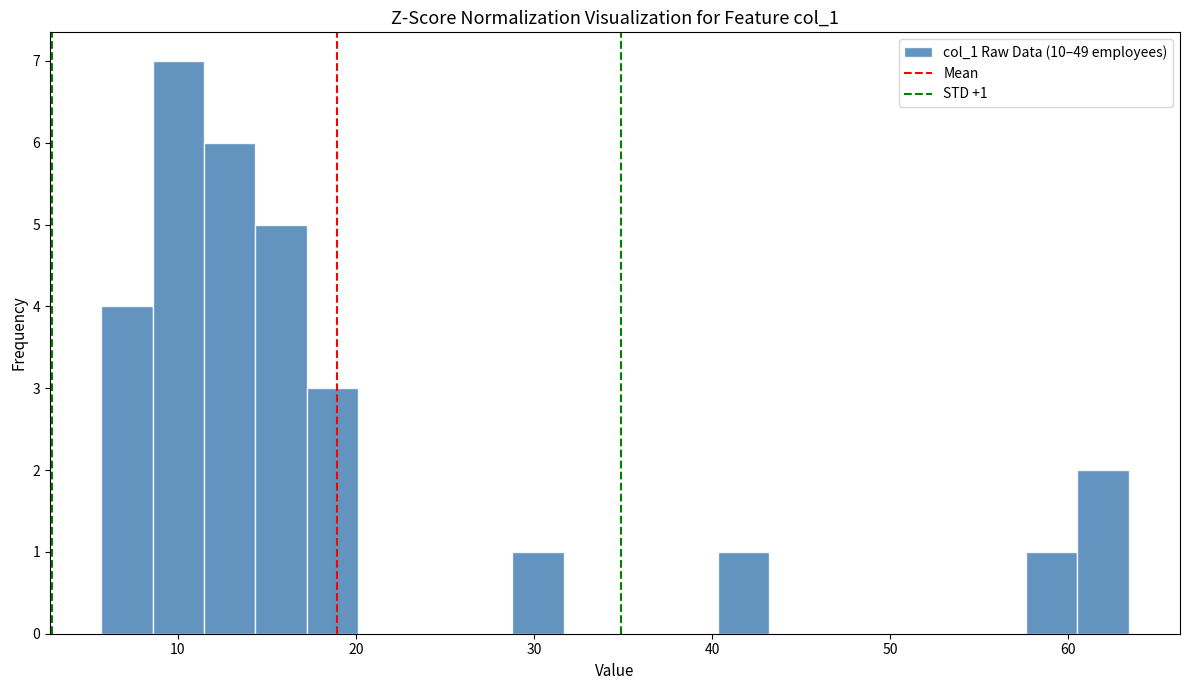

Around what value on the x-axis is the tallest bar? Give the approximate position of its centre, as read against the axis.

10